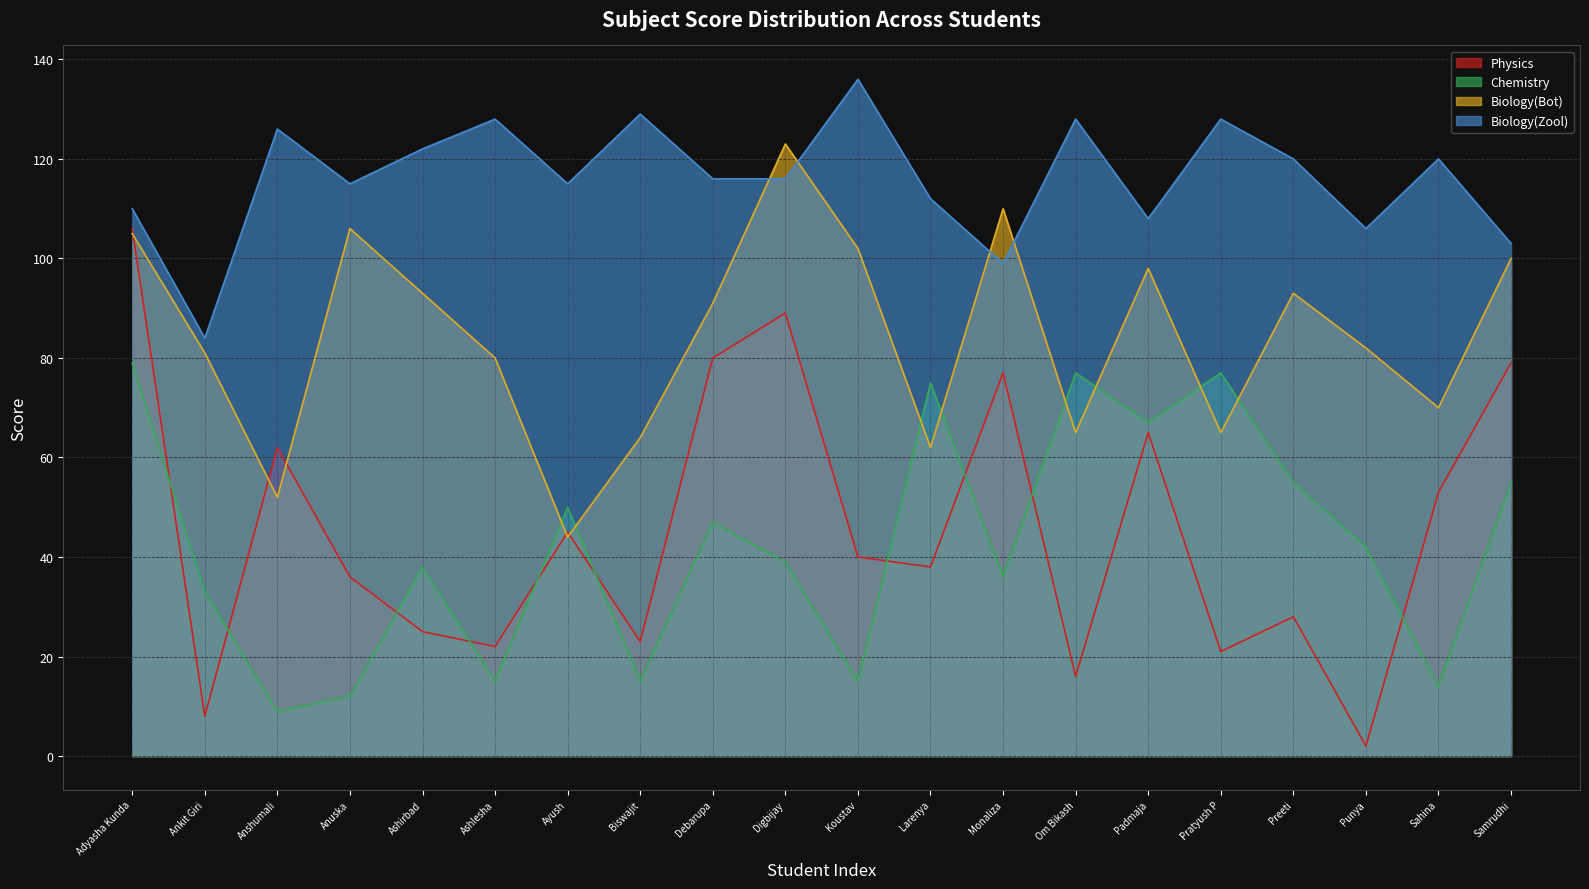

At which label does Physics first exceed 40?

Adyasha Kunda